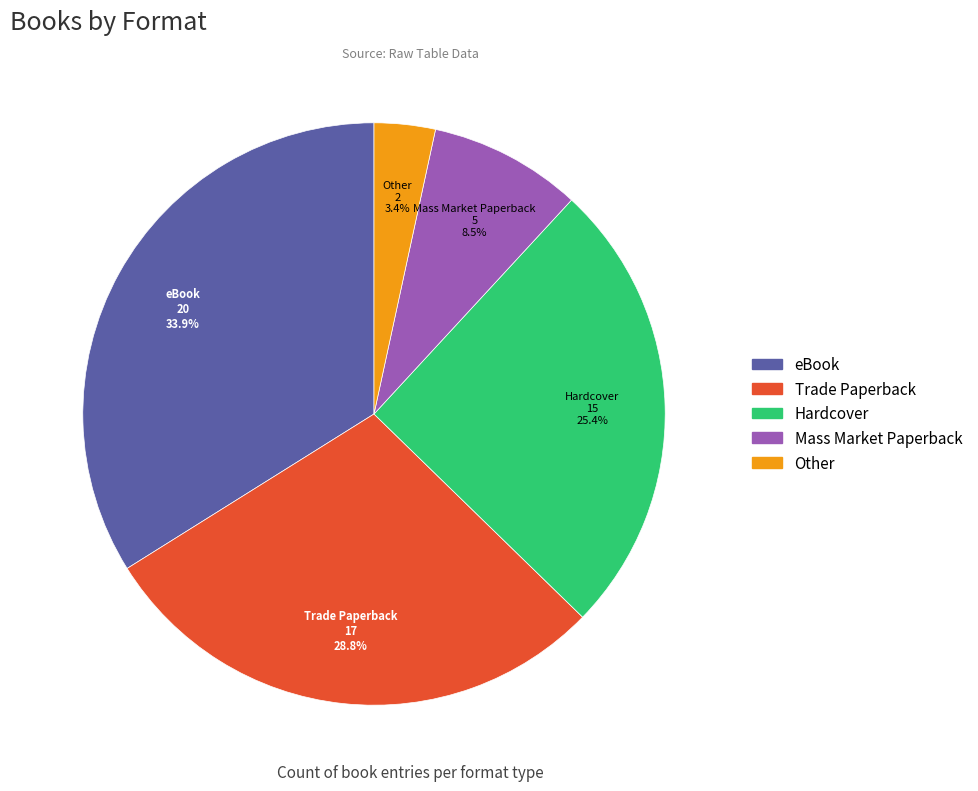

Does Other account for over 50% of the chart?

No